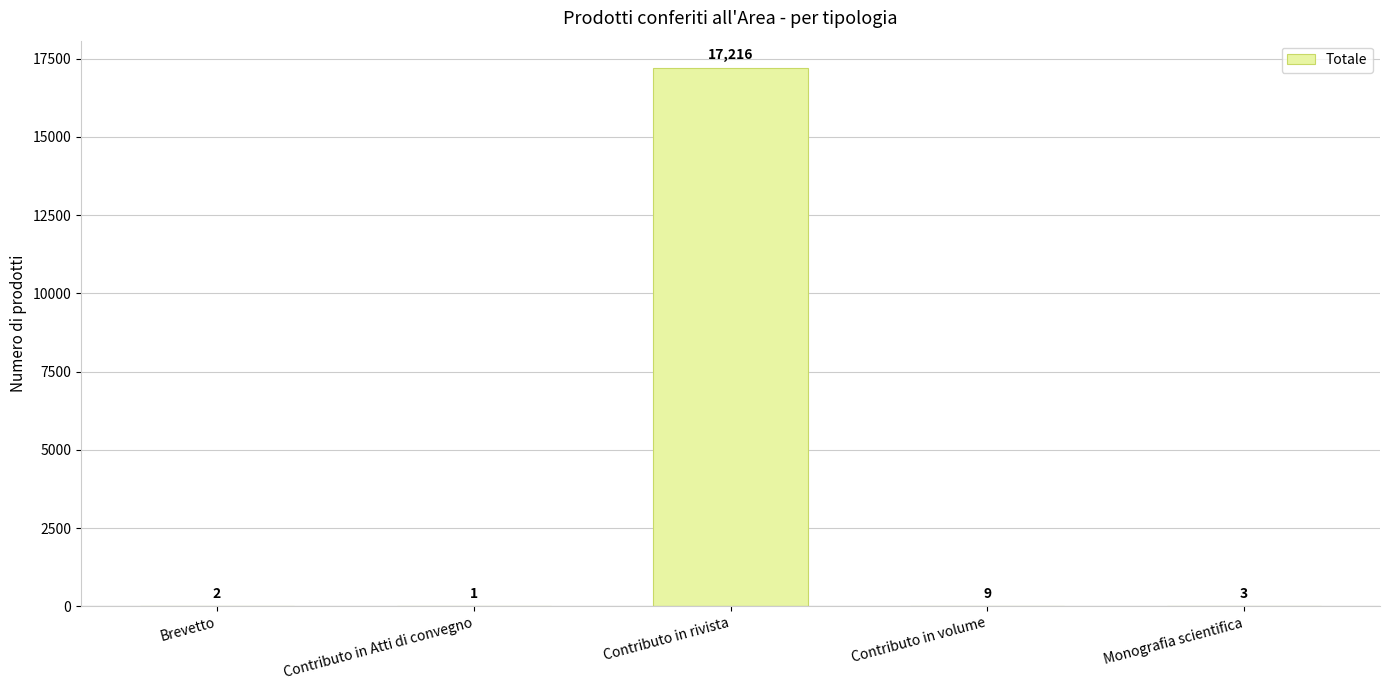

What is the sum of the values at Monografia scientifica and Brevetto?

5